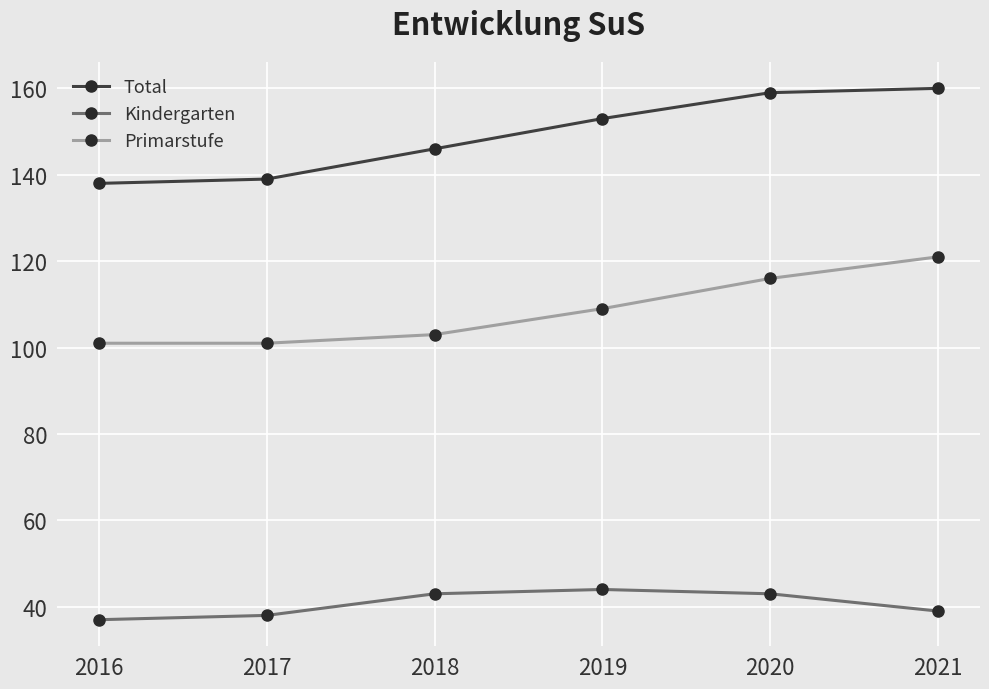

What is the lowest value of the Total series?

138